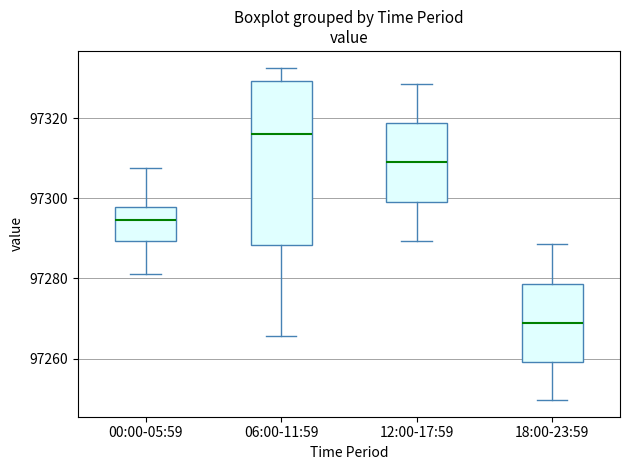

Reading left to right, transcribe this box plot: for each box, give where its median line is, the range the box spans, and where its two whiskers end, as read against the y-axis. The values are not printed on the chart, so give them approximately, as read against the axis.

00:00-05:59: median 97294, box 97290 to 97298, whiskers 97282 to 97308
06:00-11:59: median 97316, box 97288 to 97330, whiskers 97266 to 97332
12:00-17:59: median 97308, box 97300 to 97318, whiskers 97290 to 97328
18:00-23:59: median 97268, box 97260 to 97278, whiskers 97250 to 97288